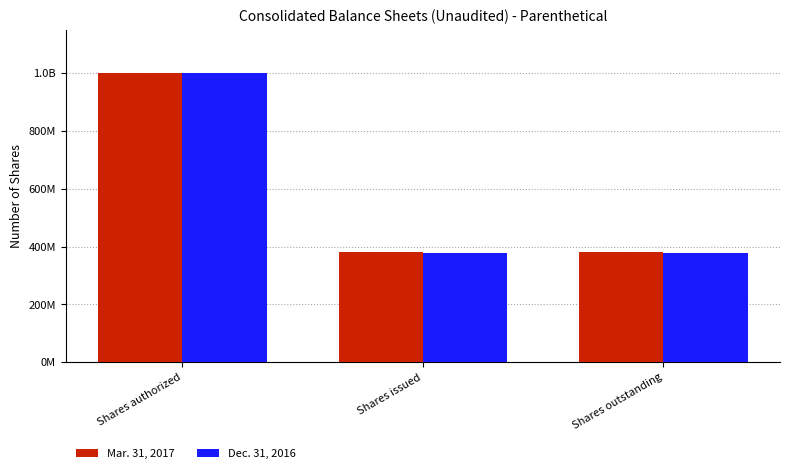

Are the bars grouped side by side (vs. stacked)?

Yes